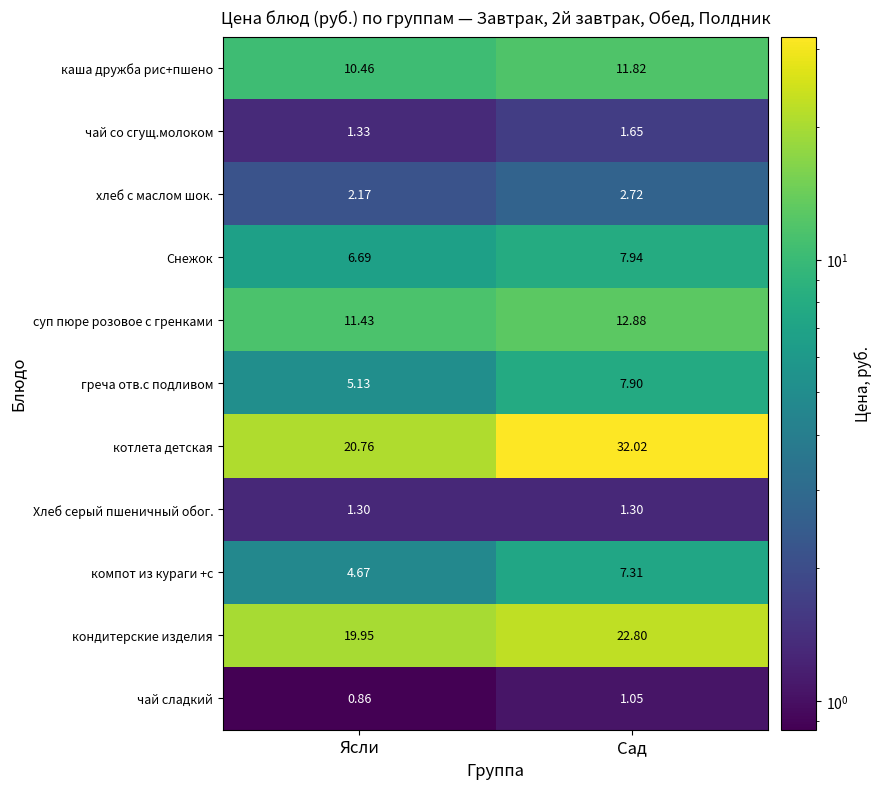

Which series has the widest spread of values?

котлета детская